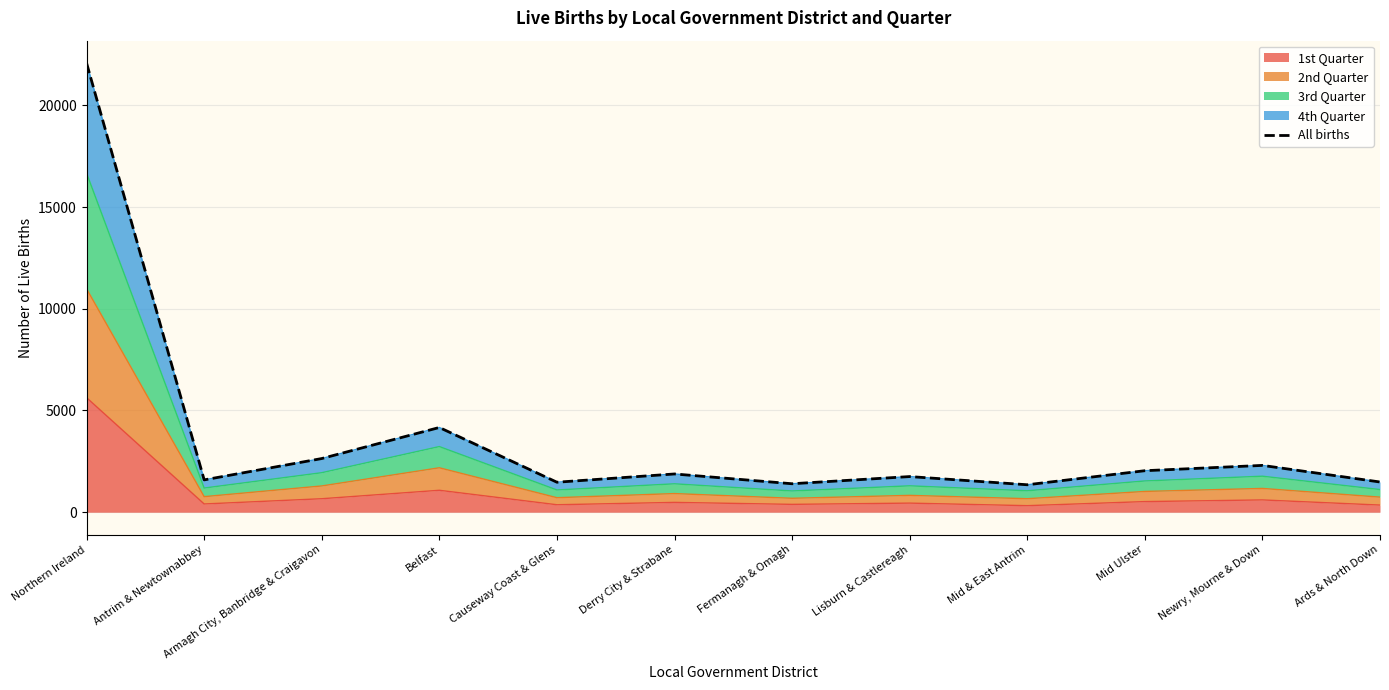

The chart shows a value of 2628 at Ards & North Down. True or false?

False